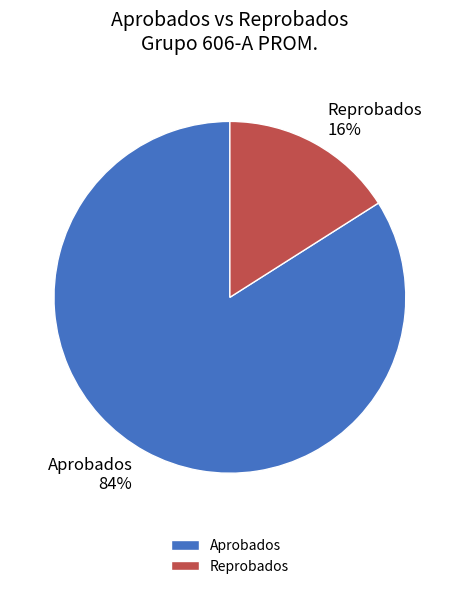

Count the number of slices in the pie.

2